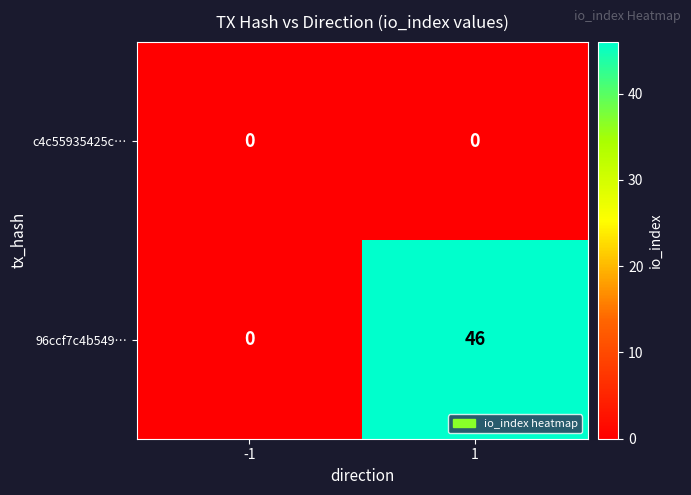

What is the total value across all series at 1?

46